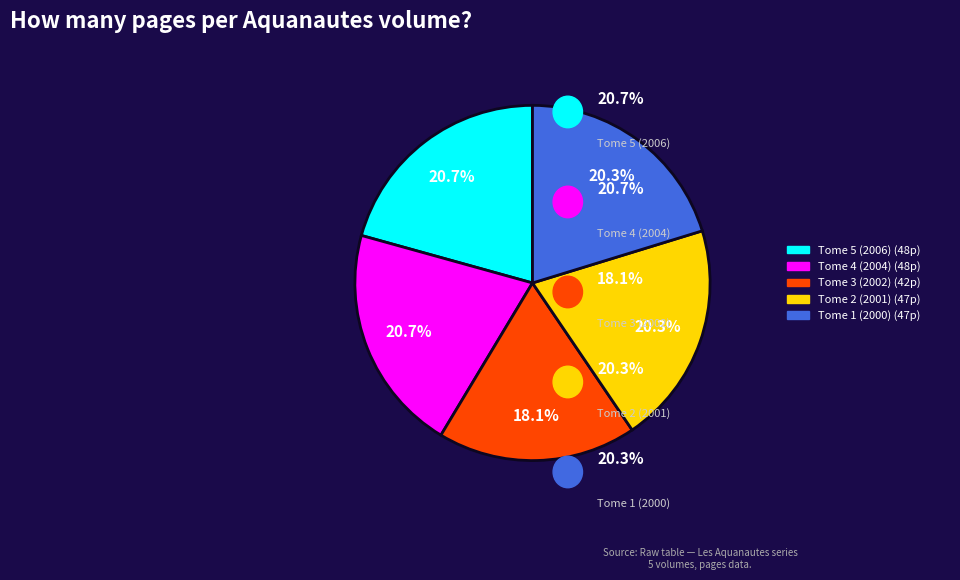

How many slices are in this pie chart?

5